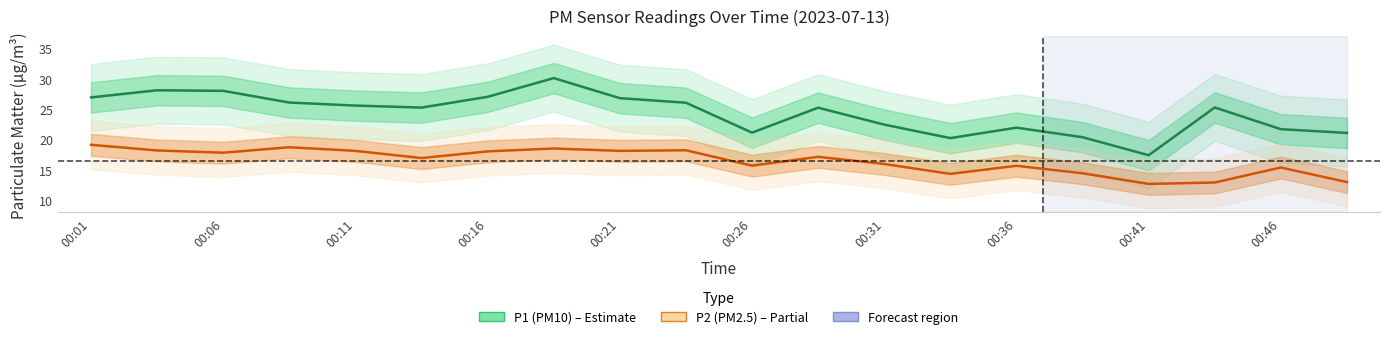

List the series in order of their overall mean, lowest first.

P2 (PM2.5), P1 (PM10)